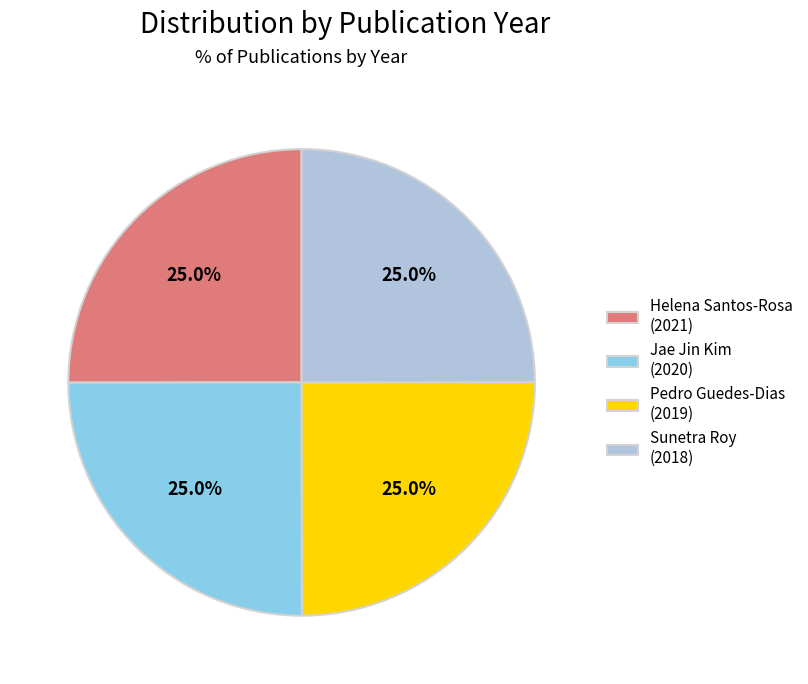

Is there any slice that represents more than half of the pie?

No